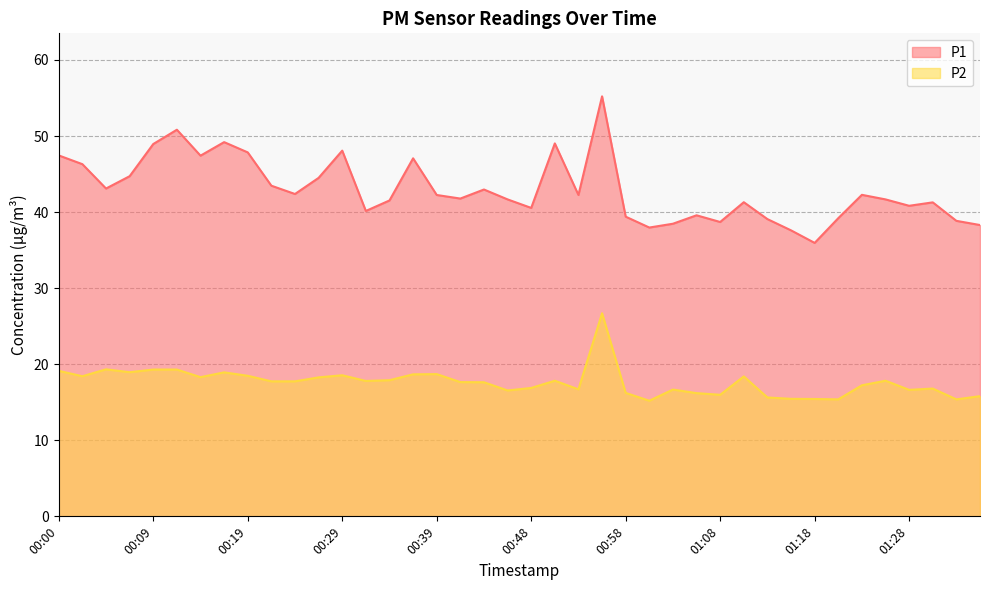

List the labels in order of P1 value, largest first.

00:56, 00:12, 00:17, 00:51, 00:09, 00:29, 00:19, 00:00, 00:14, 00:36, 00:02, 00:07, 00:26, 00:22, 00:05, 00:44, 00:24, 01:23, 00:39, 00:53, 00:41, 00:46, 01:25, 00:34, 01:11, 01:30, 01:28, 00:48, 00:31, 01:06, 00:58, 01:20, 01:13, 01:32, 01:08, 01:03, 01:35, 01:01, 01:15, 01:18